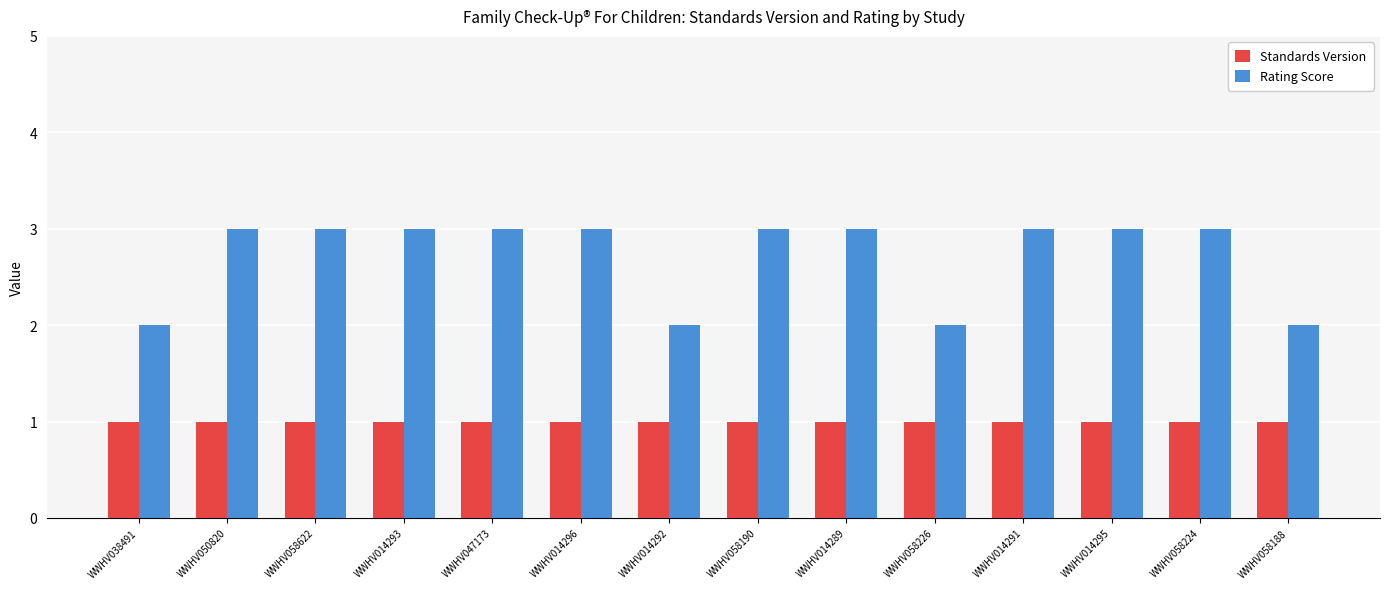

What is the label of the 13th bar from the right?

WWHV050820